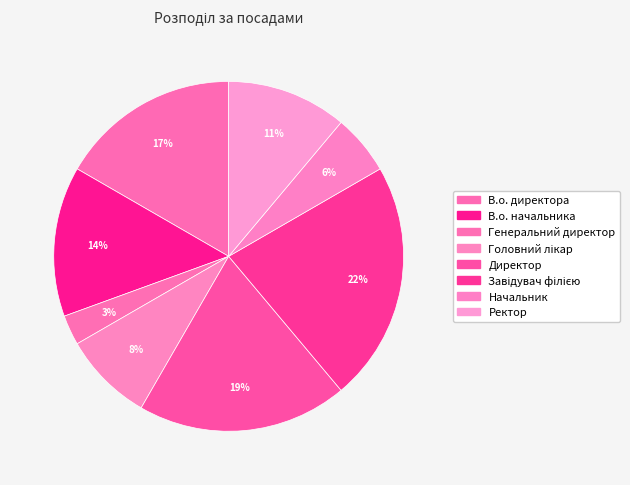

Is it true that Директор is 10% of the pie?

False